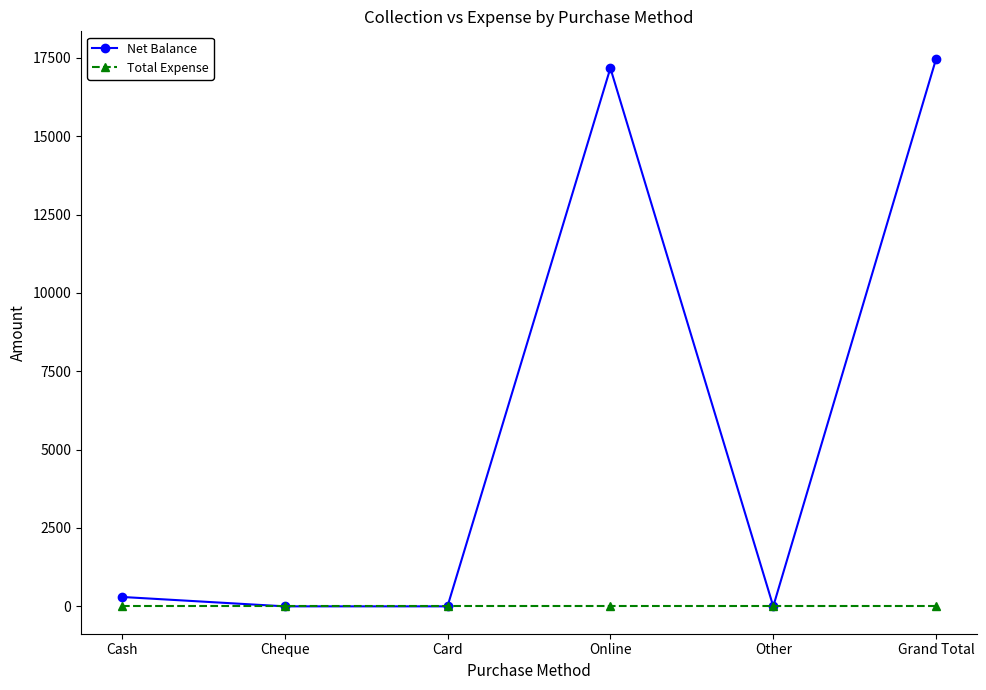

What is the label of the 4th point from the left?

Online